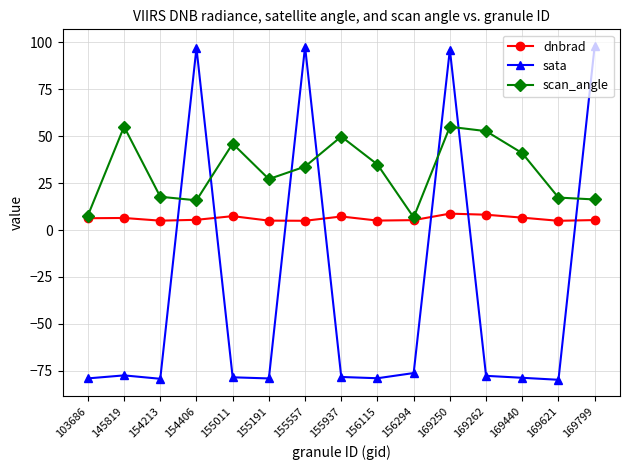

Is this an area chart (filled region under the line)?

No